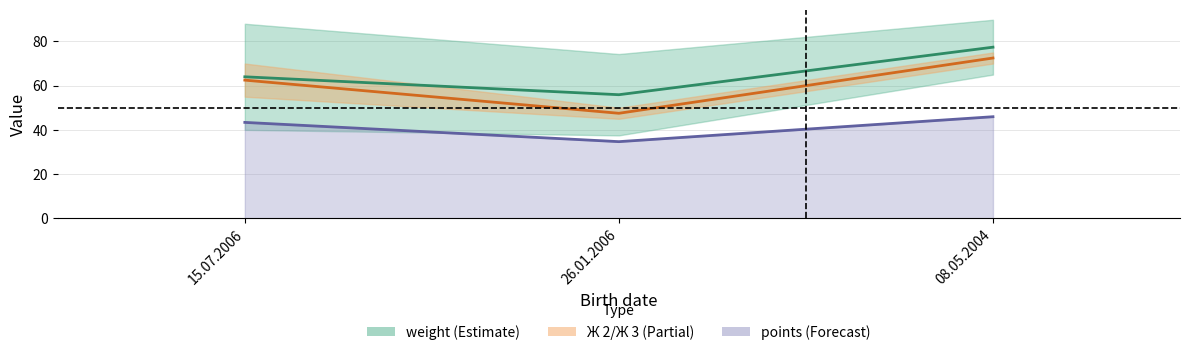

How many values in the weight (mean) series exceed 64?

1